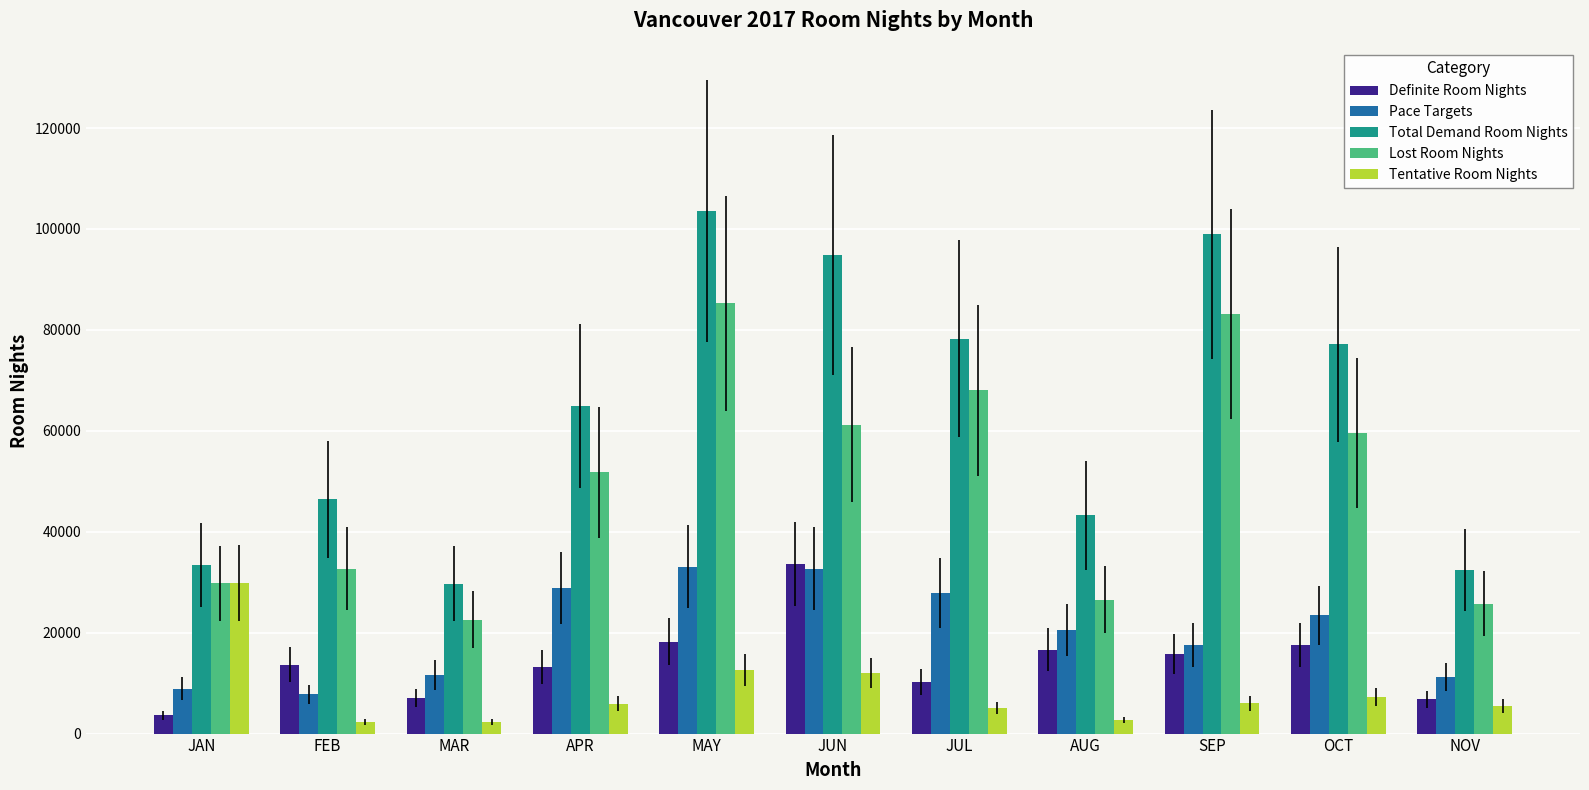

The Total Demand Room Nights series shows 64960 at APR. True or false?

True